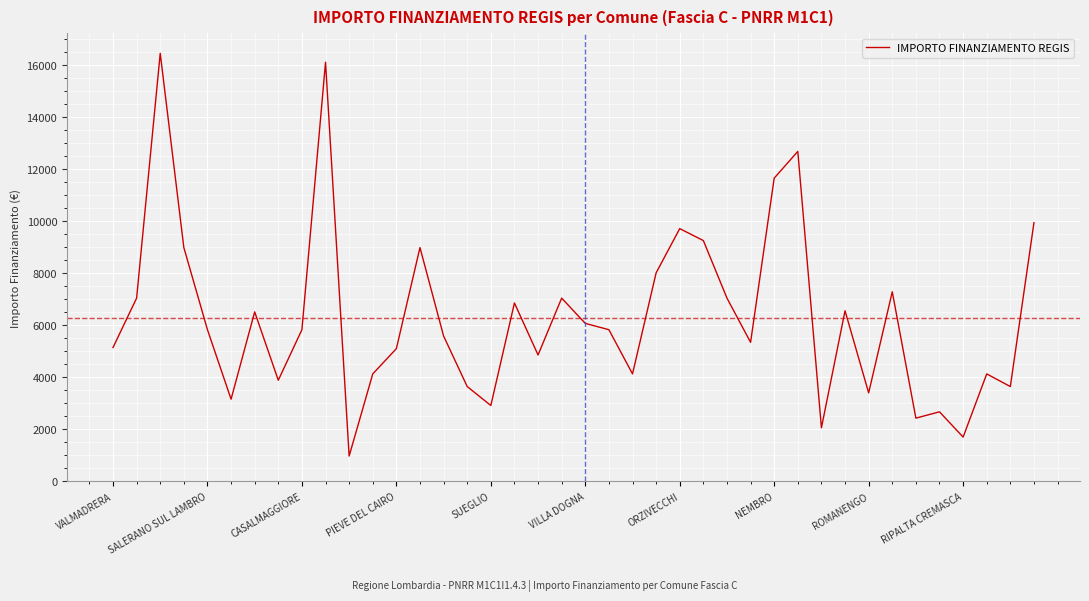

What is the maximum value shown in the chart?

16464